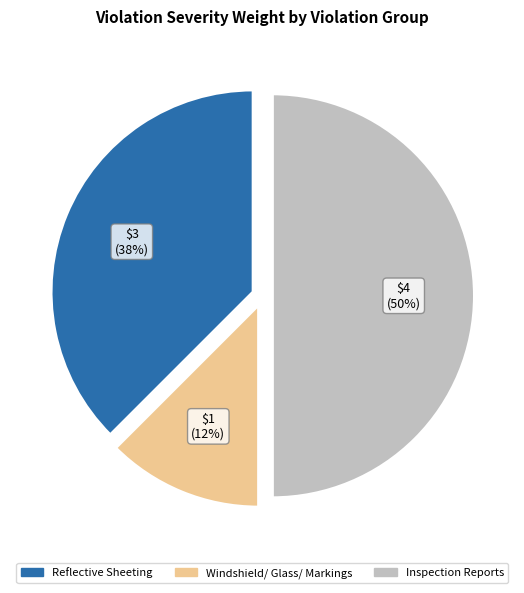

Is it true that Reflective Sheeting is 25% of the pie?

False